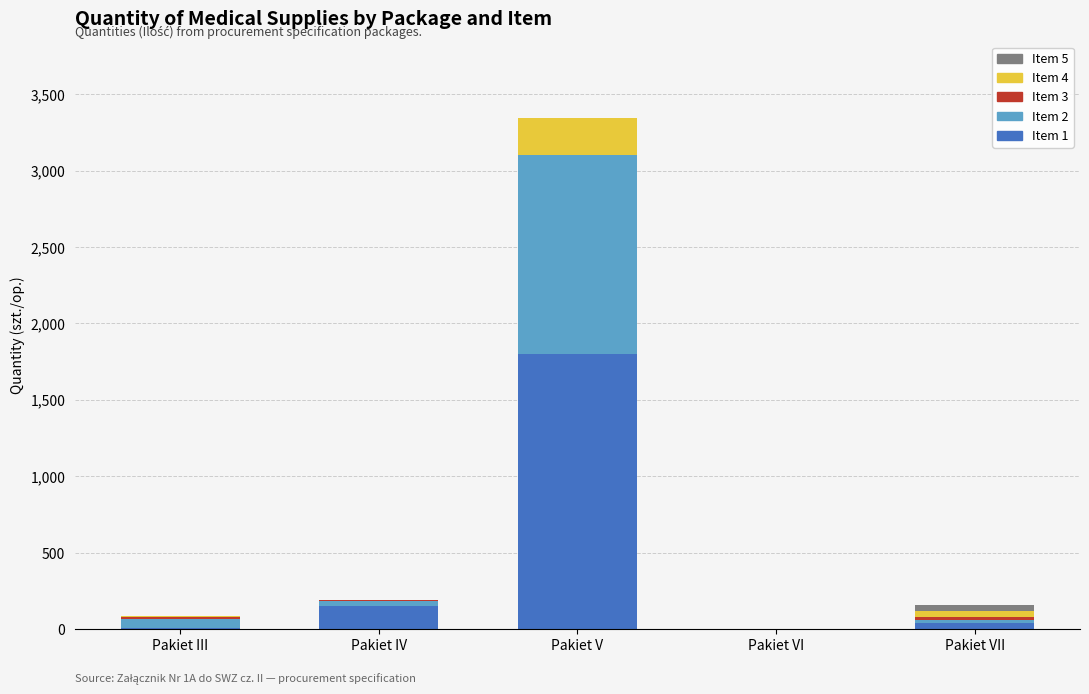

At which category is the sum across all series the highest?

Pakiet V